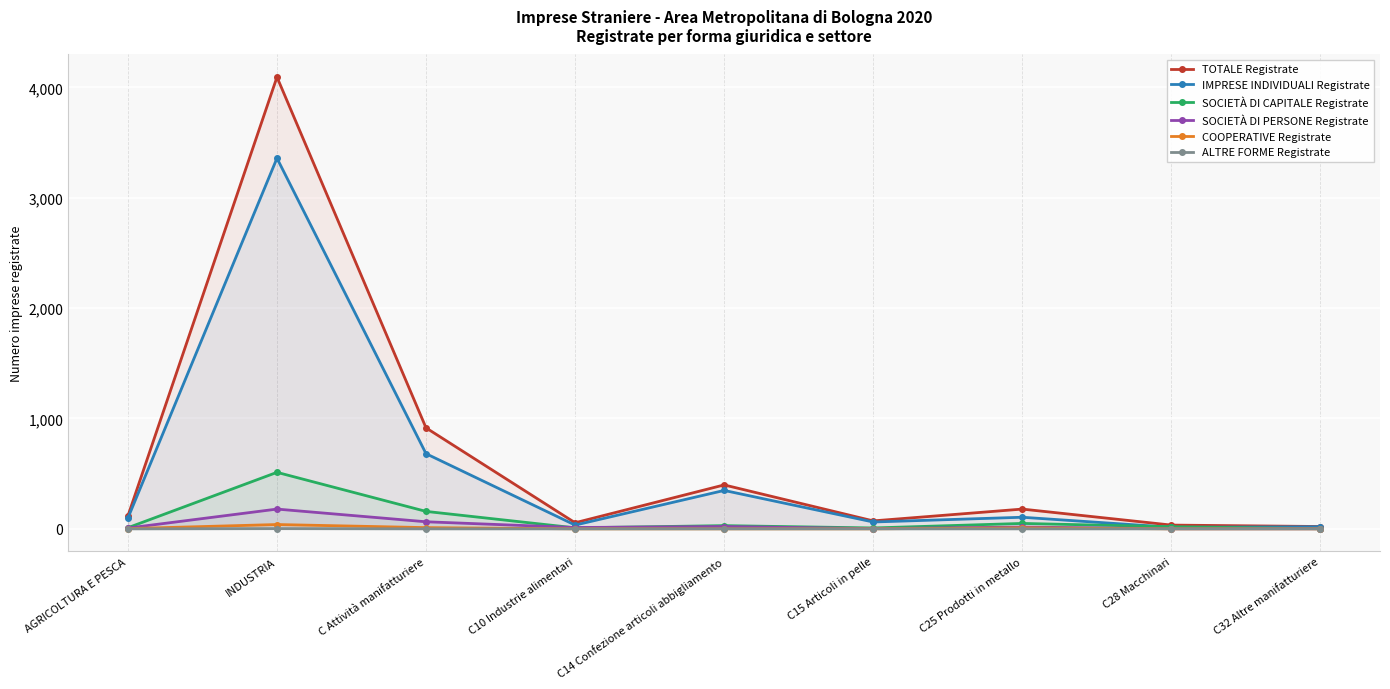

The COOPERATIVE Registrate series shows 3 at AGRICOLTURA E PESCA. True or false?

False